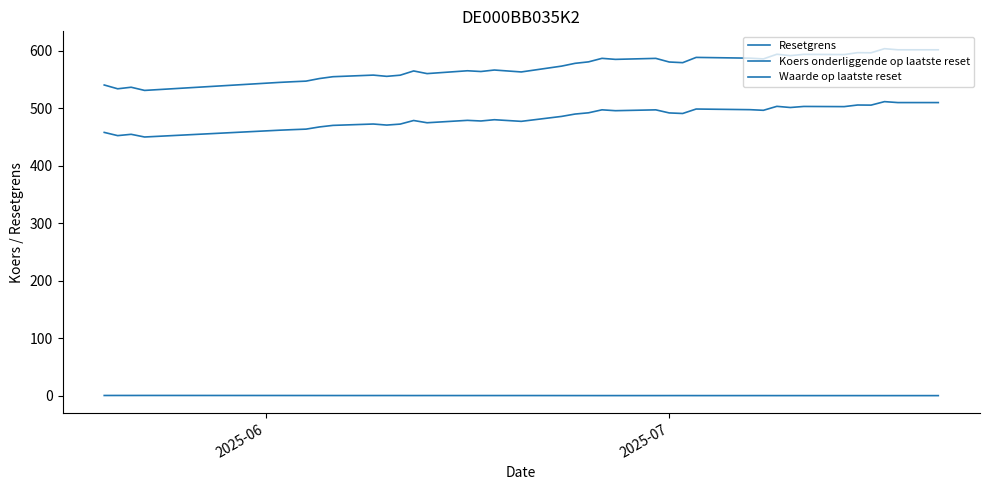

How many lines are shown in the chart?

3